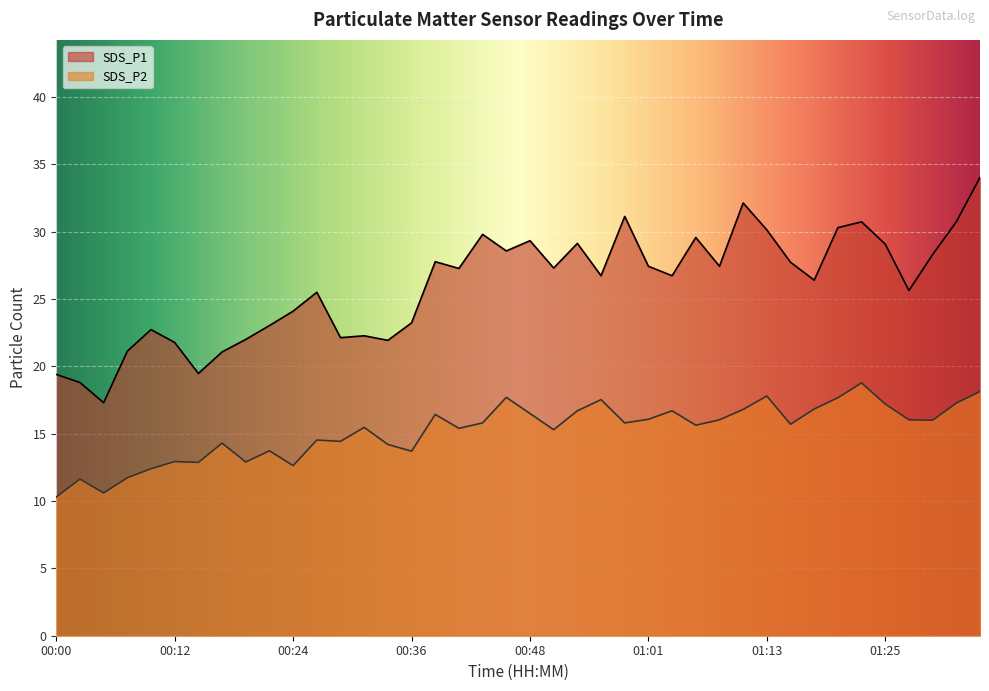

Which series has the largest range (max minus min)?

SDS_P1